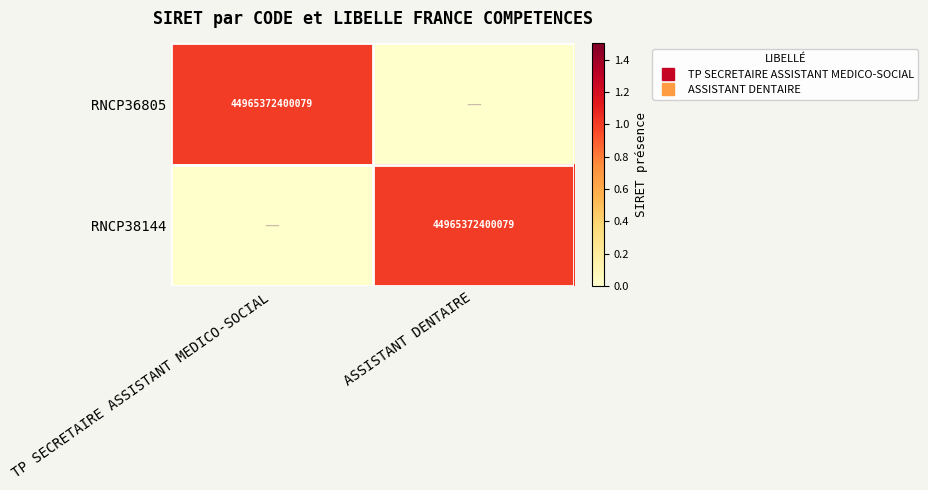

What is the sum of all RNCP36805 values?

1